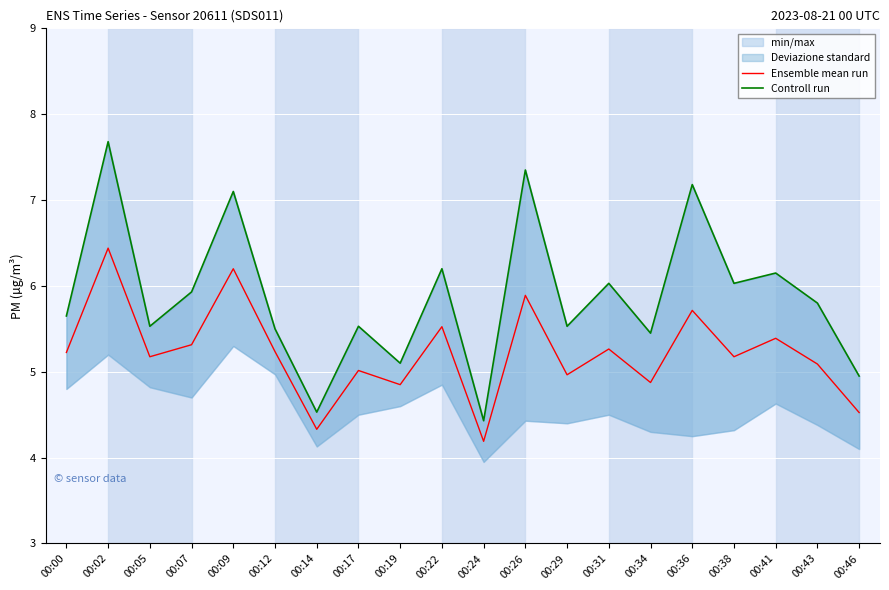

At which category does Ensemble mean run reach its first local valley?

00:05